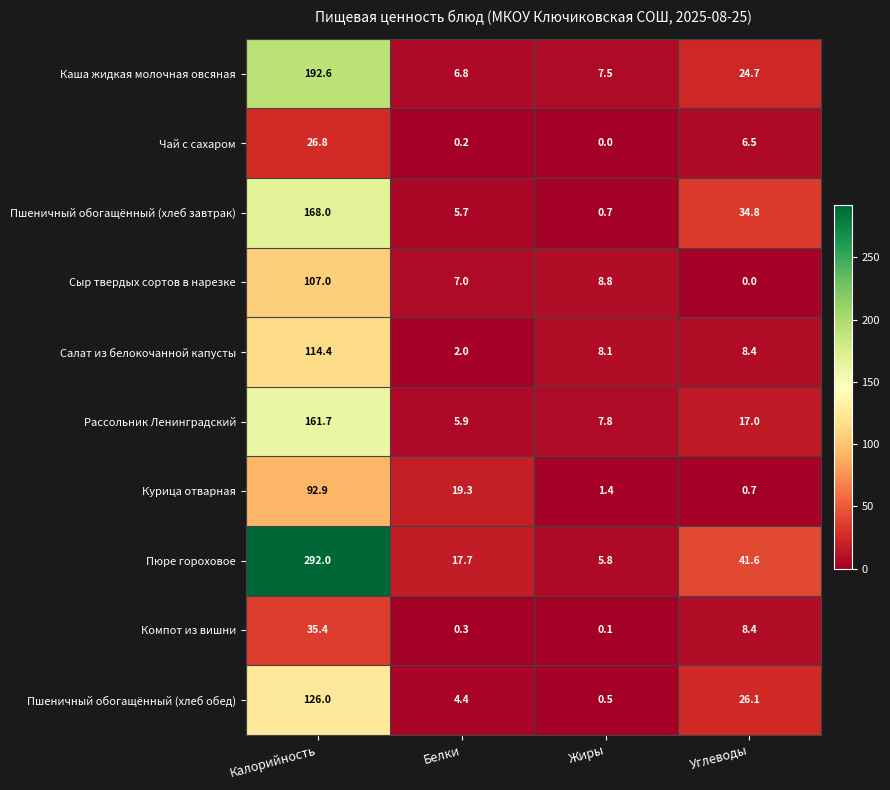

What is the sum of the Компот из вишни values at Жиры and Углеводы?

8.5